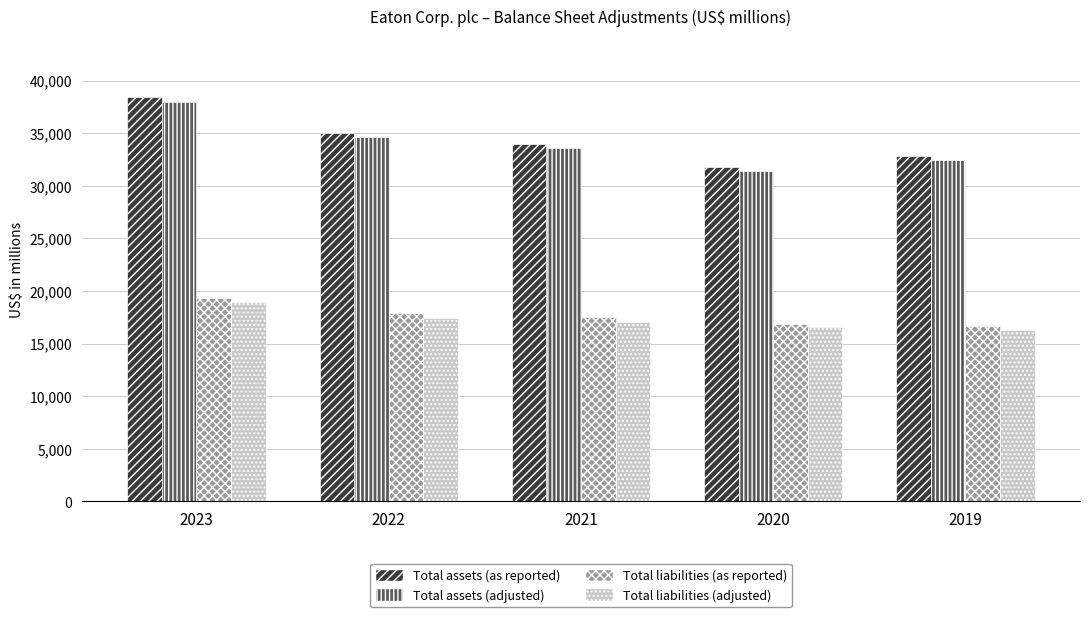

List the series in order of their peak value, lowest first.

Total liabilities (adjusted), Total liabilities (as reported), Total assets (adjusted), Total assets (as reported)